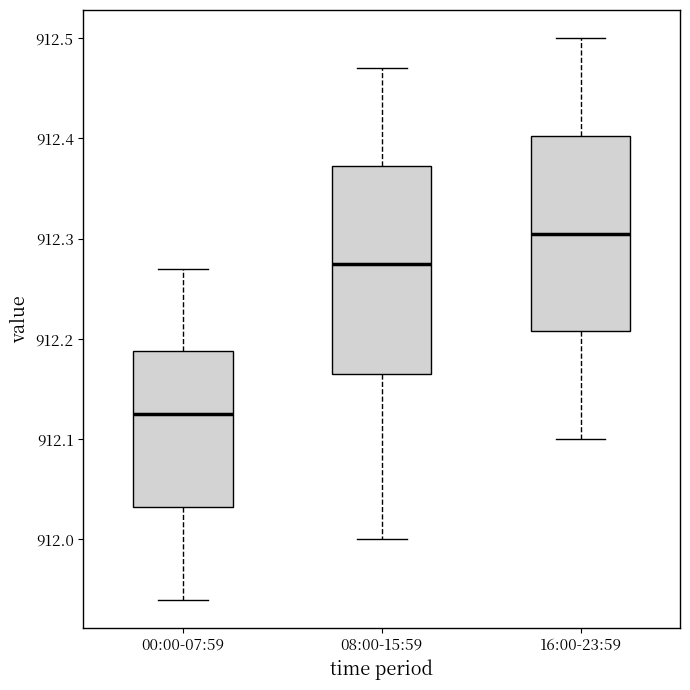

Which box's median line is the highest?

16:00-23:59